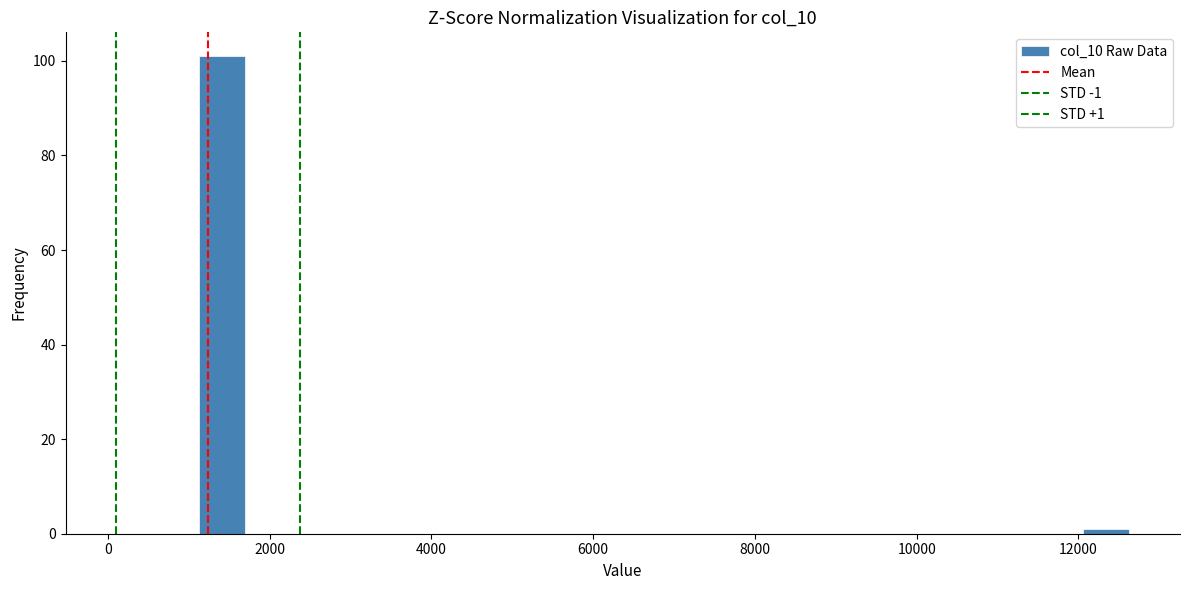

Around what value on the x-axis is the tallest bar? Give the approximate position of its centre, as read against the axis.

1400